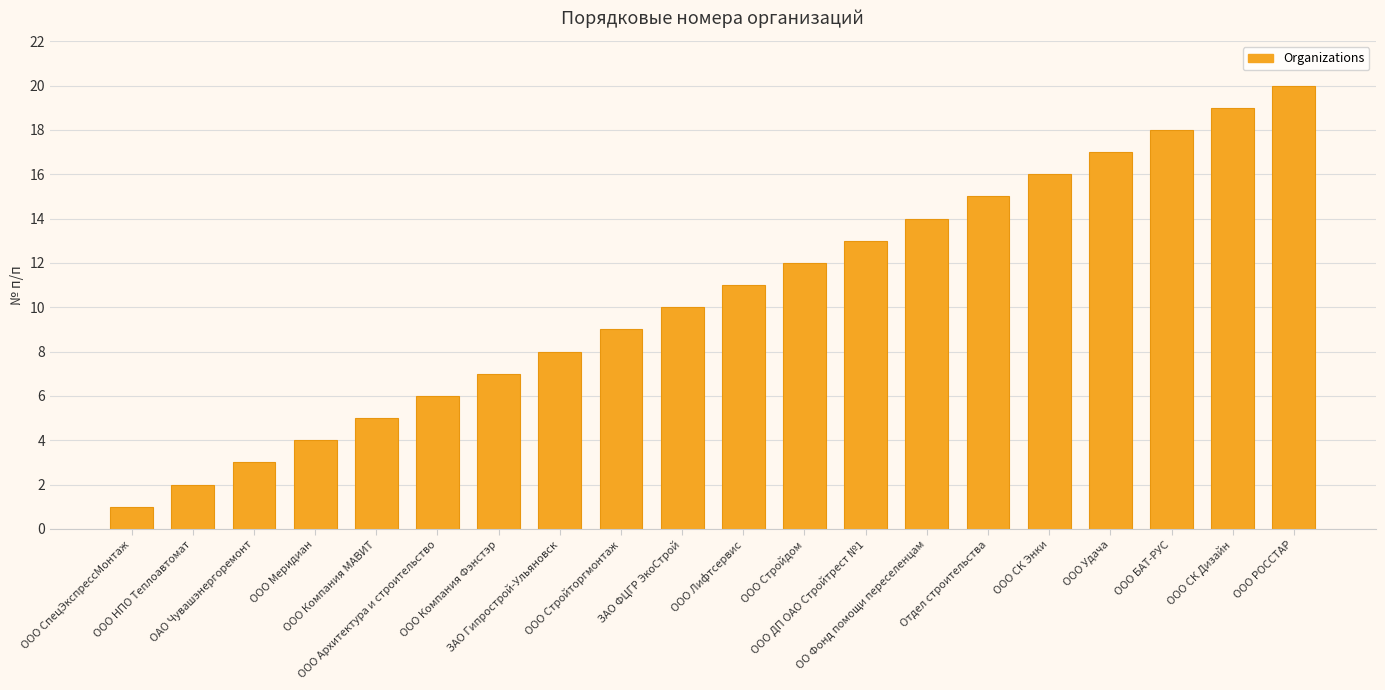

Is it true that the value at ООО СК Энки is 16?

True